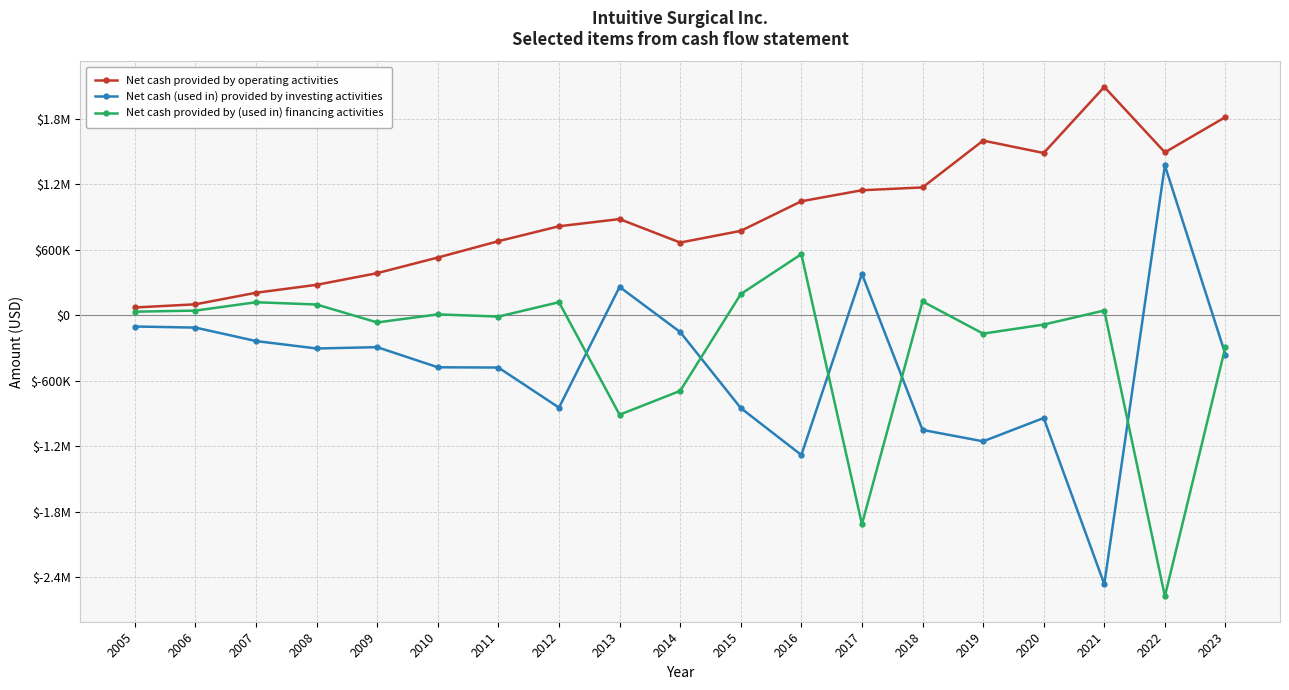

Does the chart have visible grid lines?

Yes